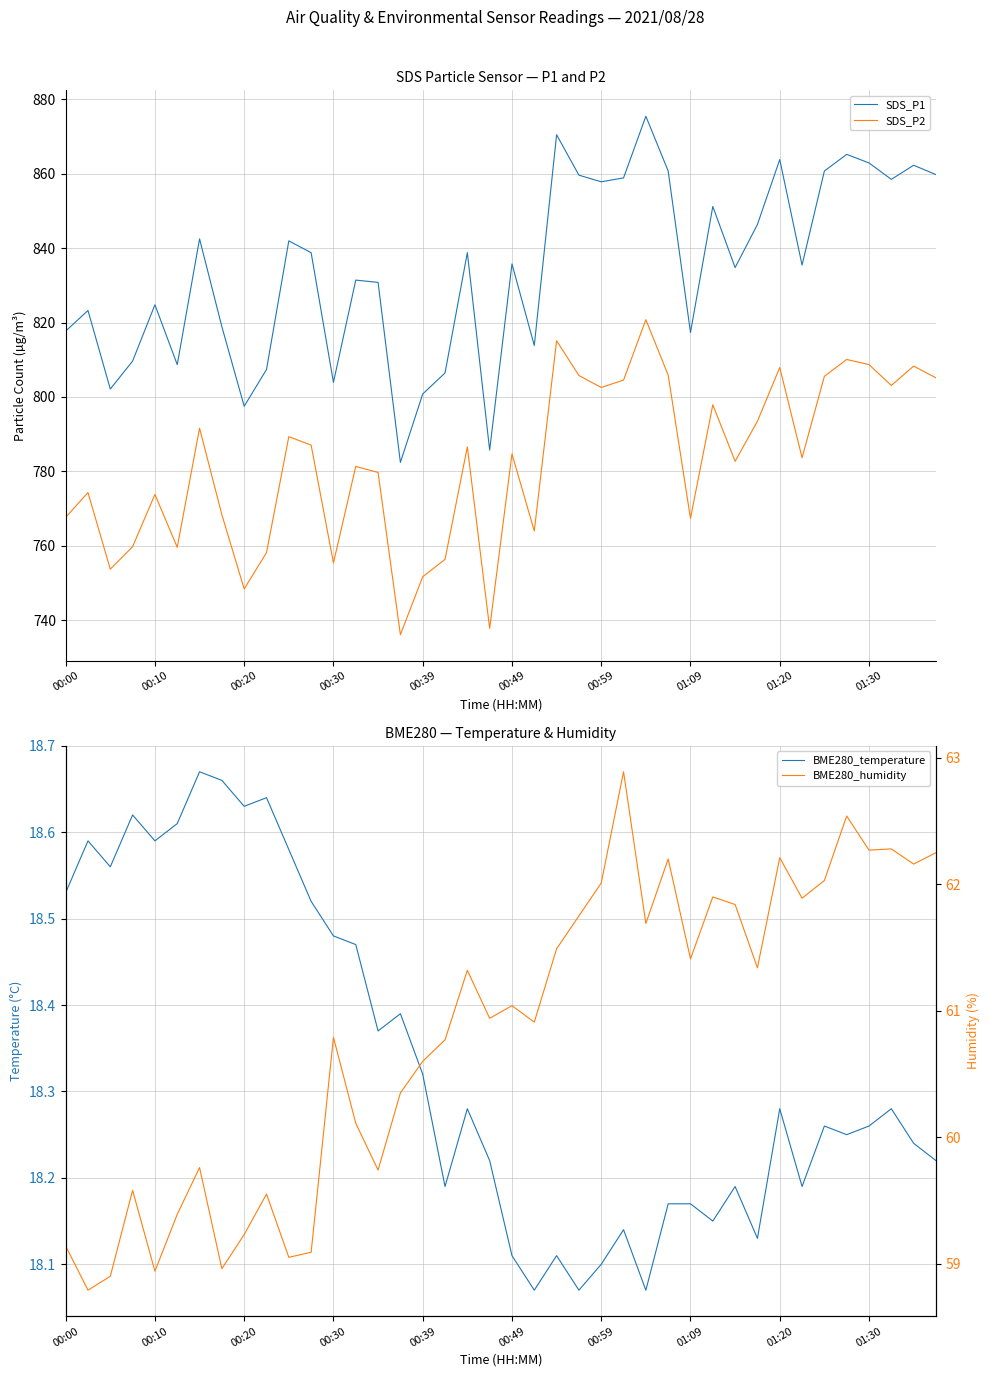

How many interior local peaks does the SDS_P2 series have?

13